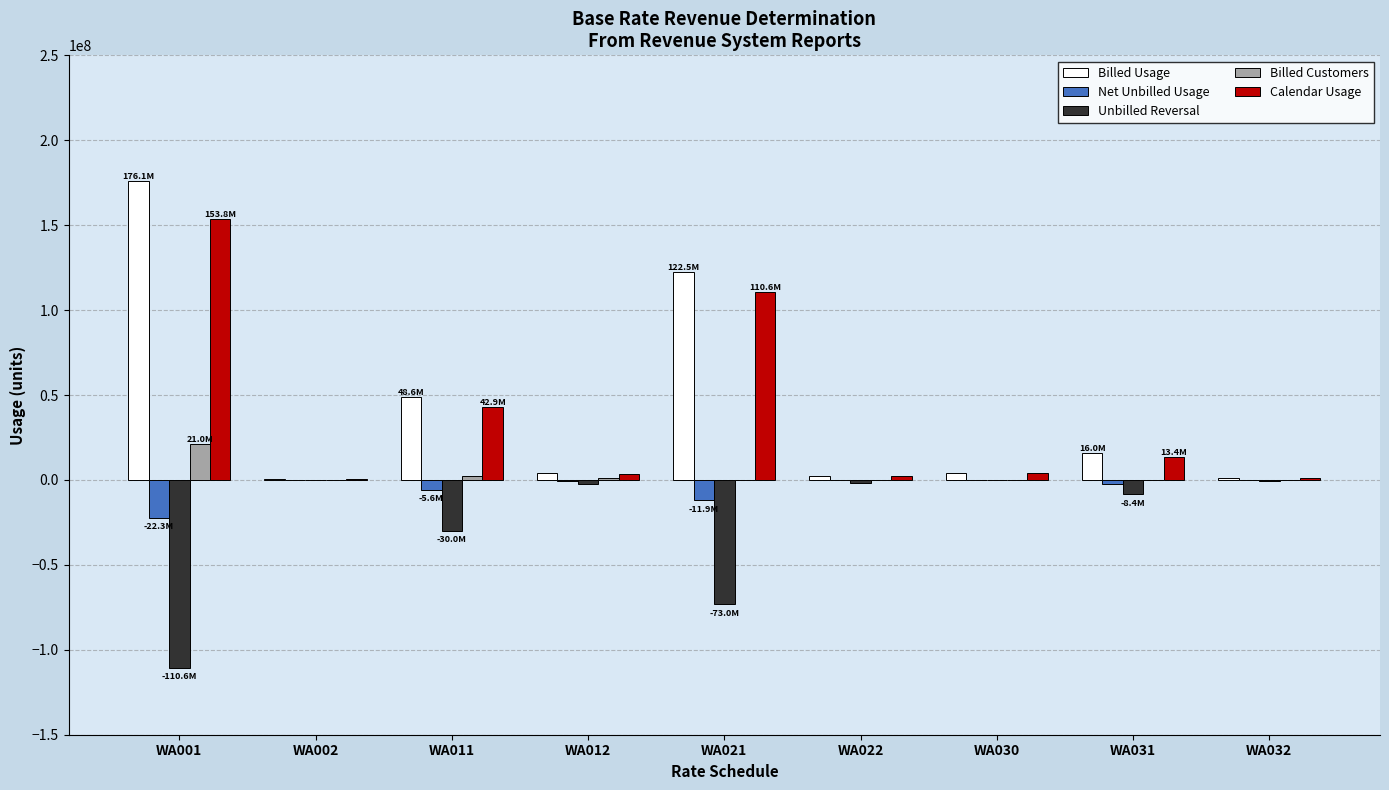

What is the sum of all Unbilled Reversal values?

-227074006